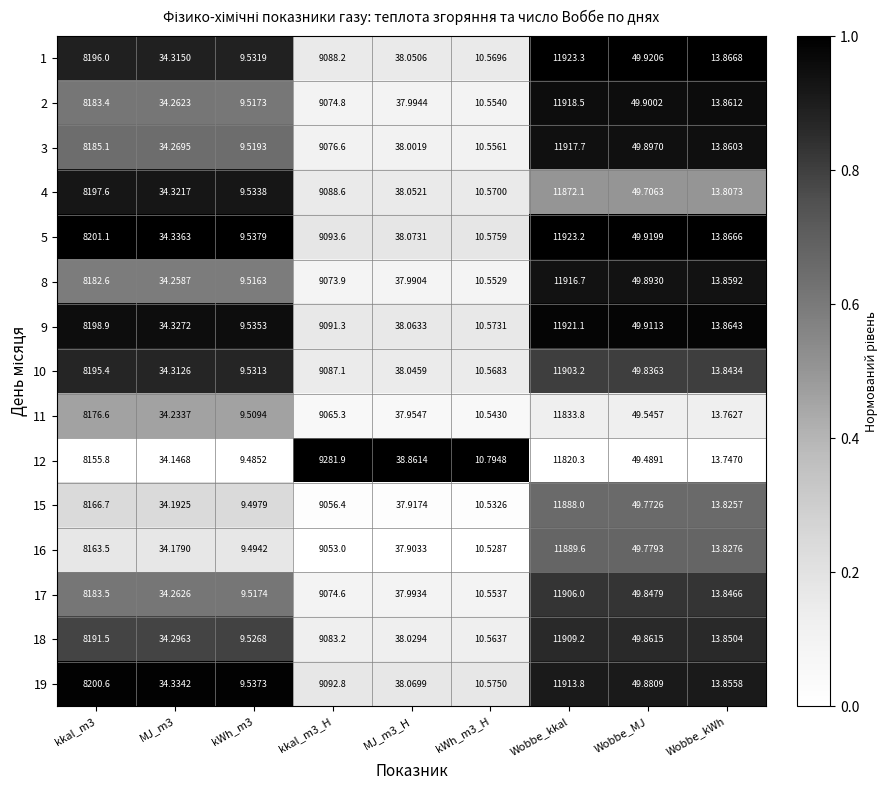

Which category has the highest value in the 8 series?

Wobbe_kkal